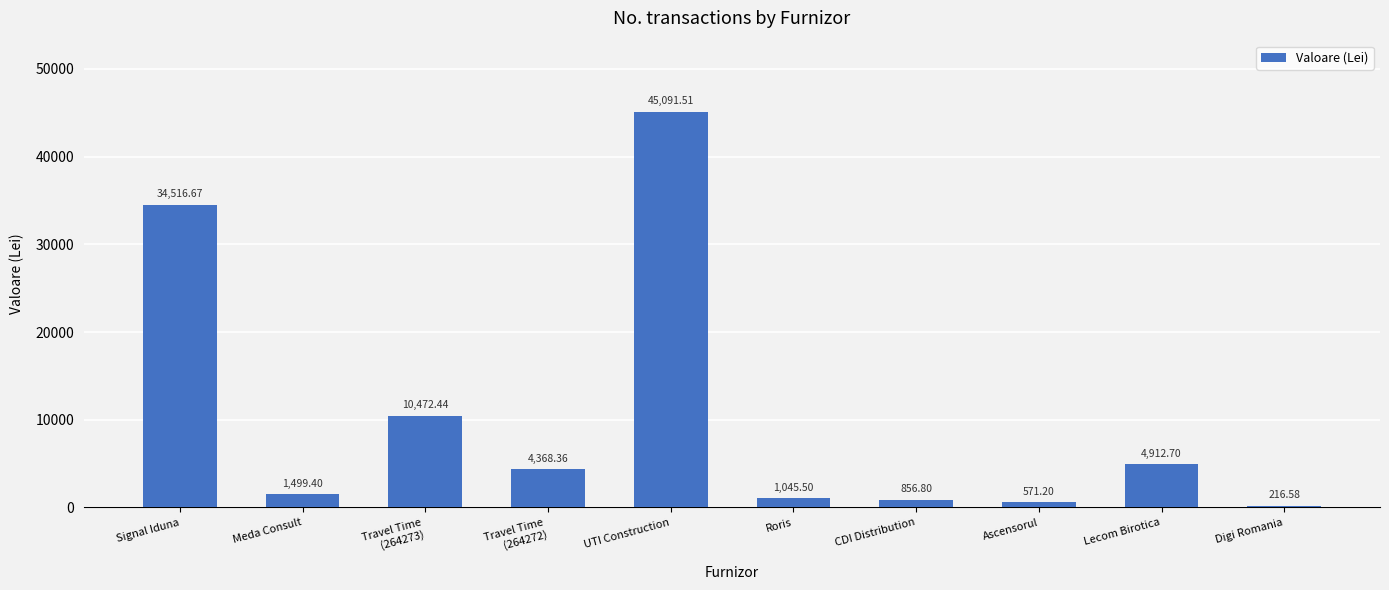

What is the difference between the maximum and minimum values?

44874.9